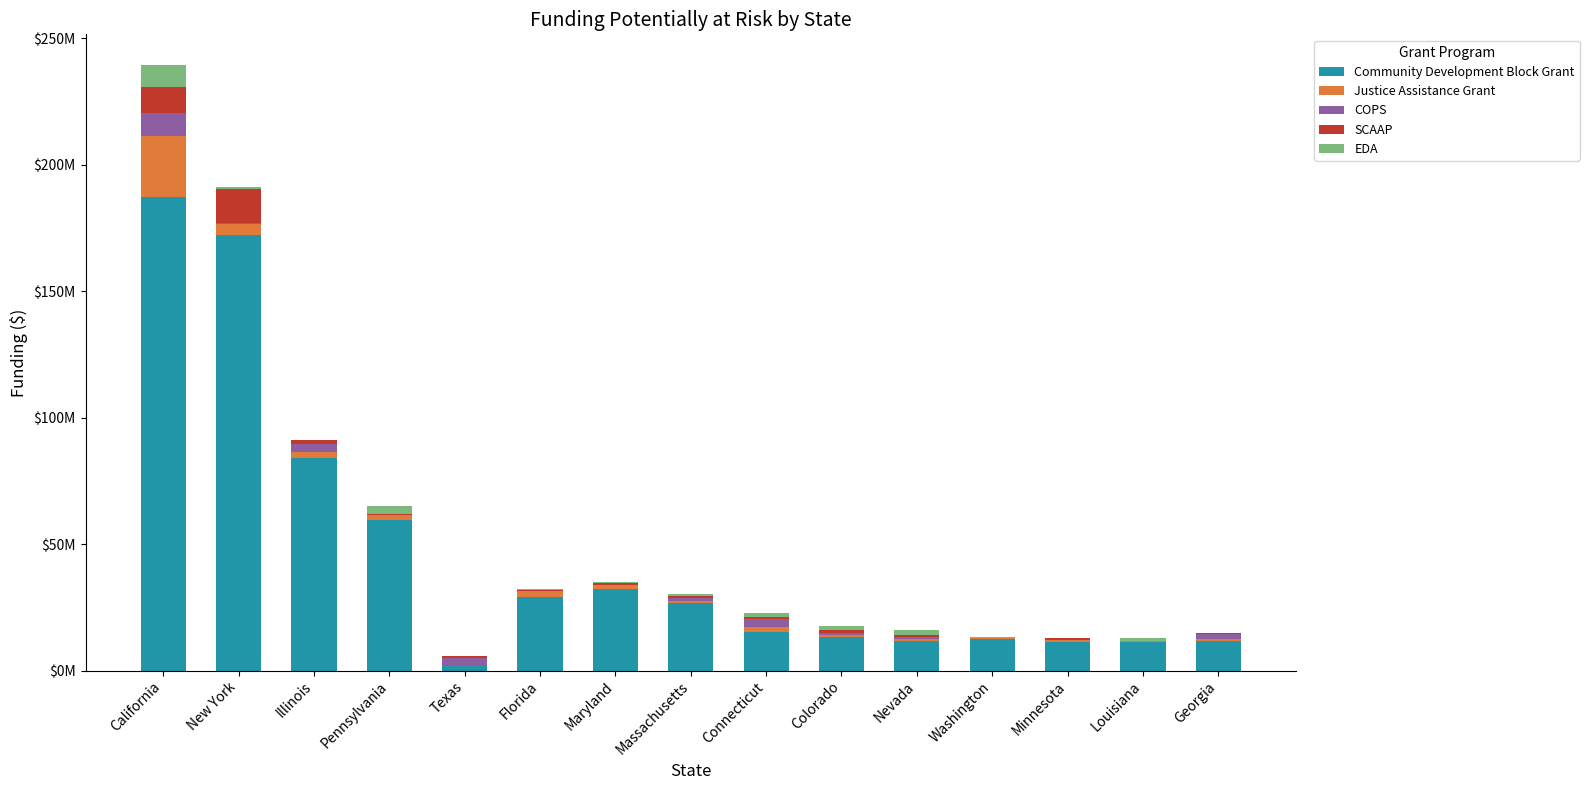

Is it true that Justice Assistance Grant equals 463834 at Nevada?

False